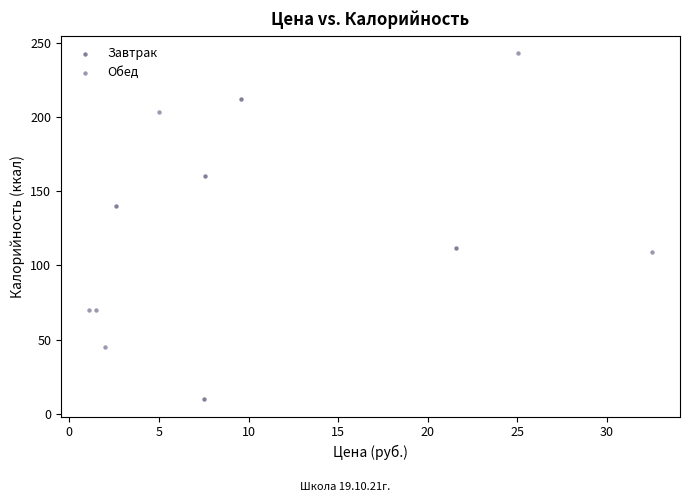

Which series contains the highest Y value?

Обед